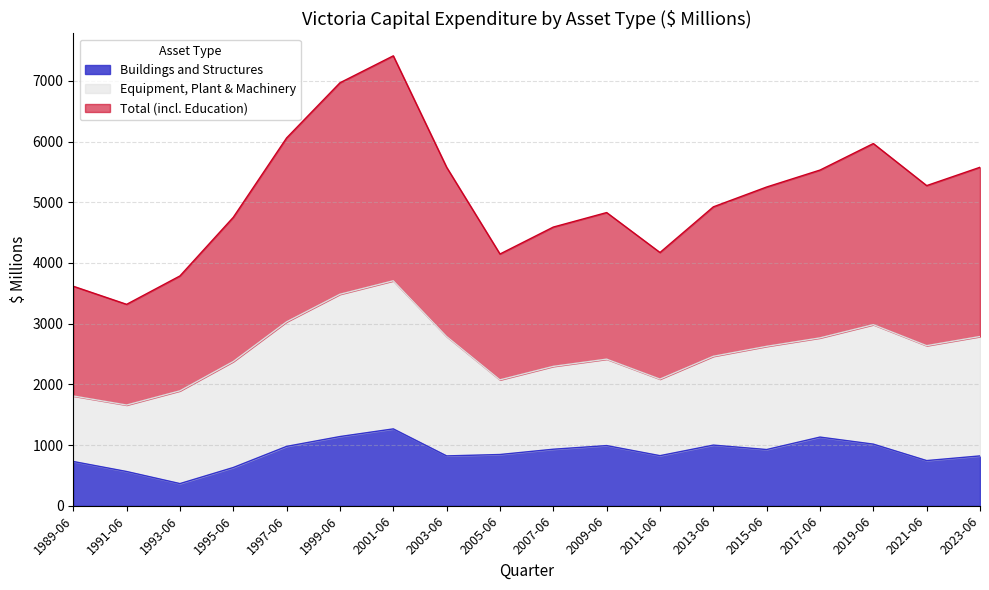

What is the maximum value for Buildings and Structures?

1266